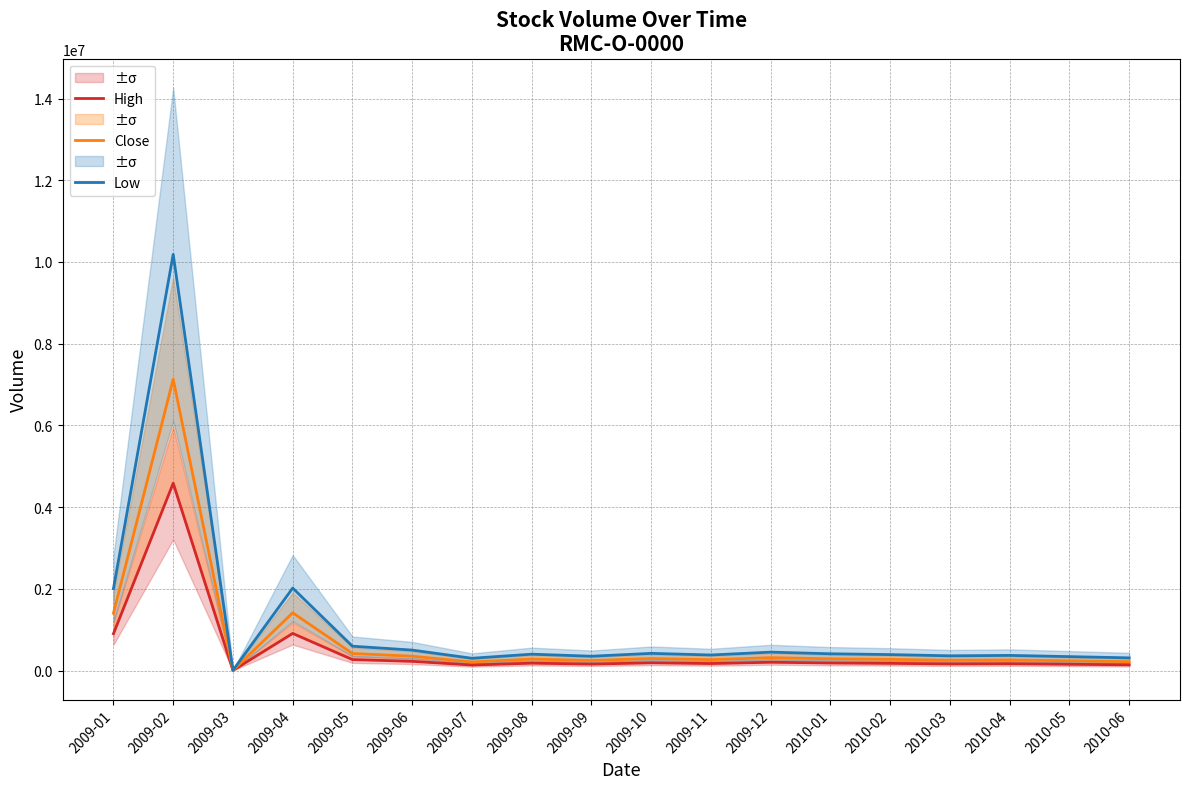

How many categories are shown in the chart?

18